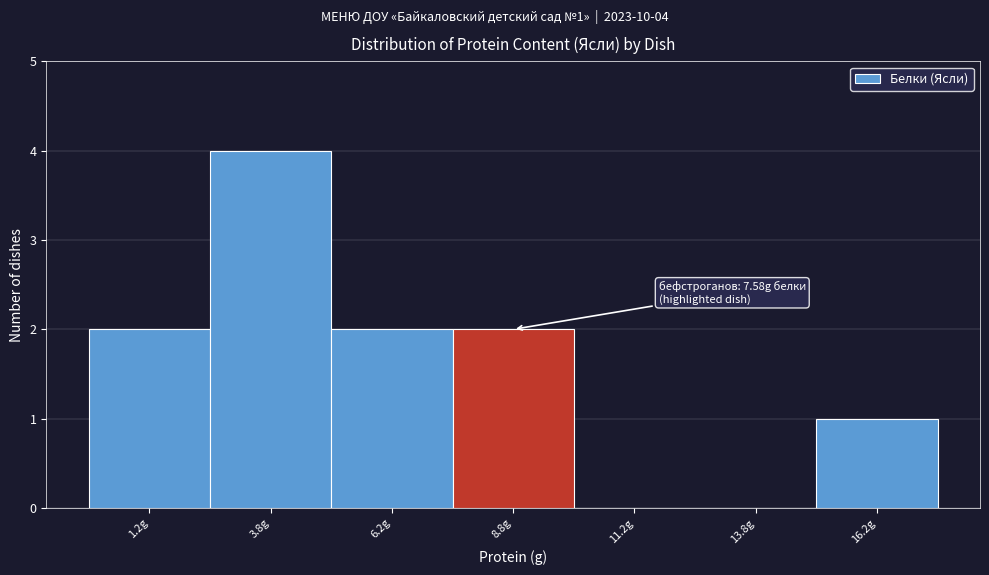

Which range on the x-axis has the tallest bar?

2.5 to 5.0